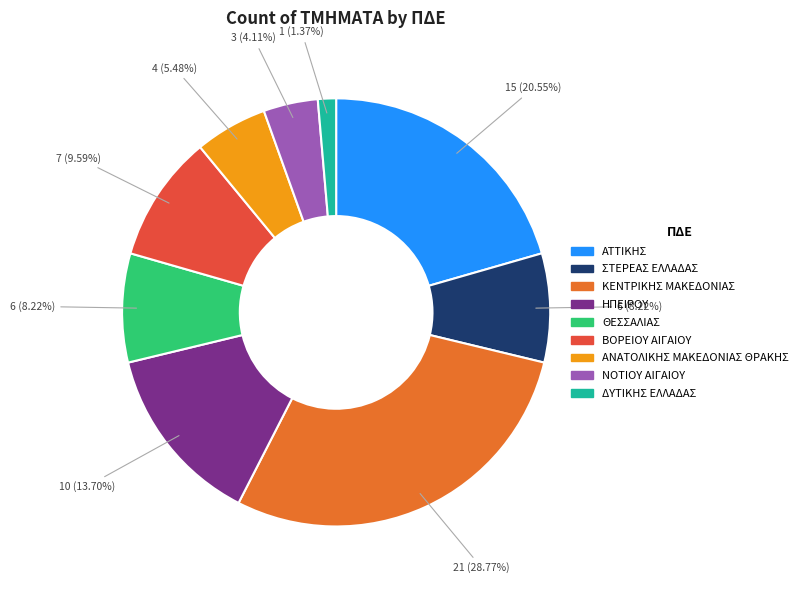

Is there any slice that represents more than half of the pie?

No